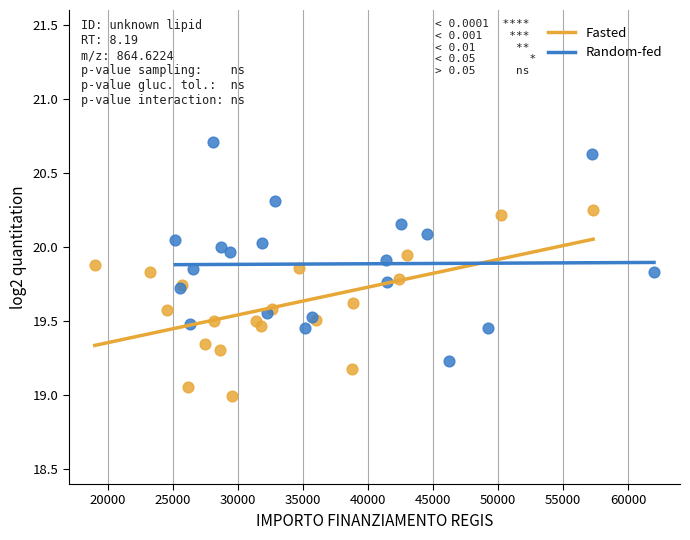

Which series reaches the maximum Y coordinate?

Random-fed